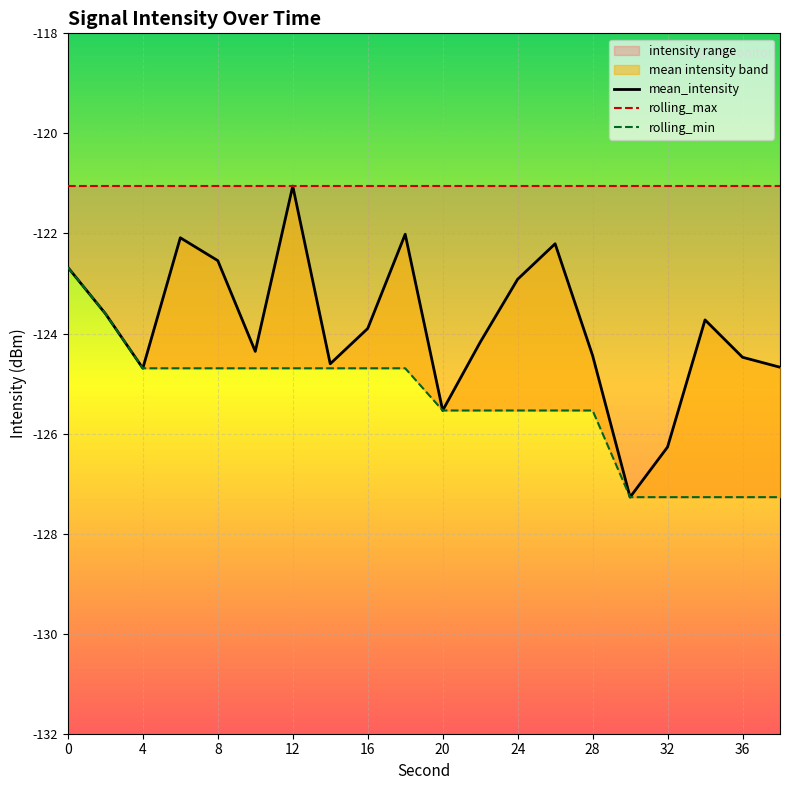

How many values in the rolling_min series exceed -124?

2